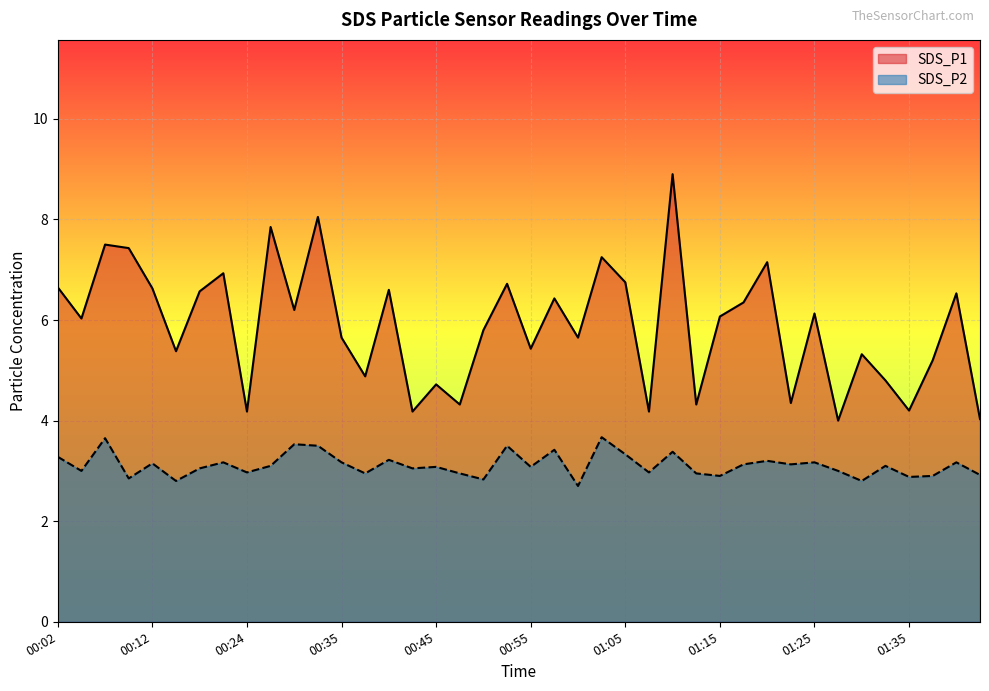

True or false: SDS_P2 and SDS_P1 intersect in this chart.

False